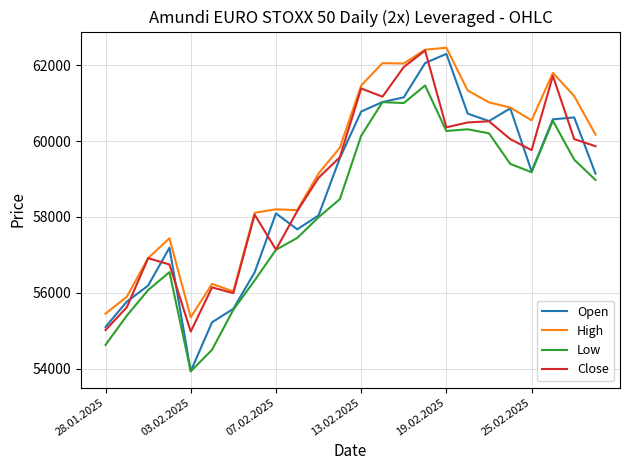

Which series has the largest total across all categories?

High